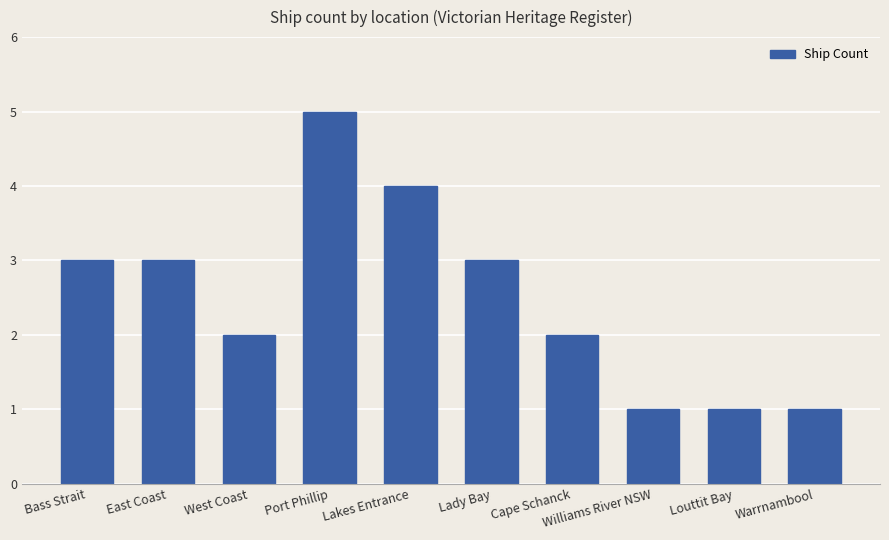

Between Lakes Entrance and Louttit Bay, which is larger?

Lakes Entrance